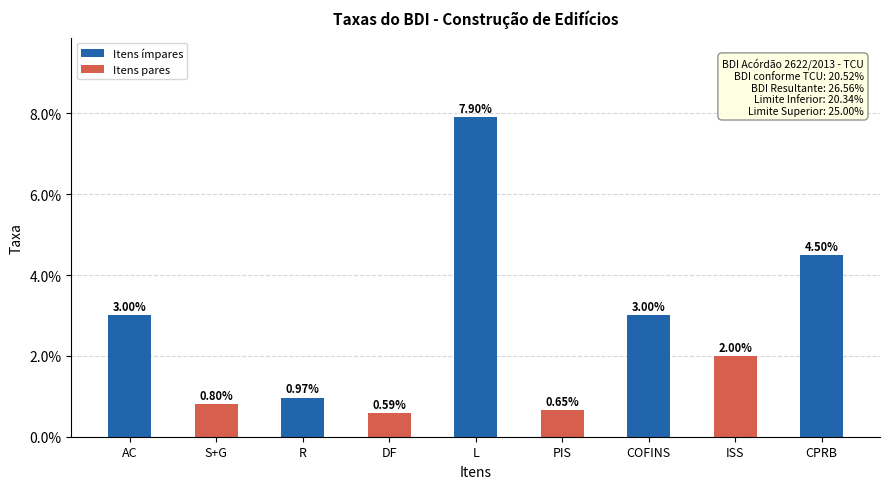

Count the number of categories in the chart.

9